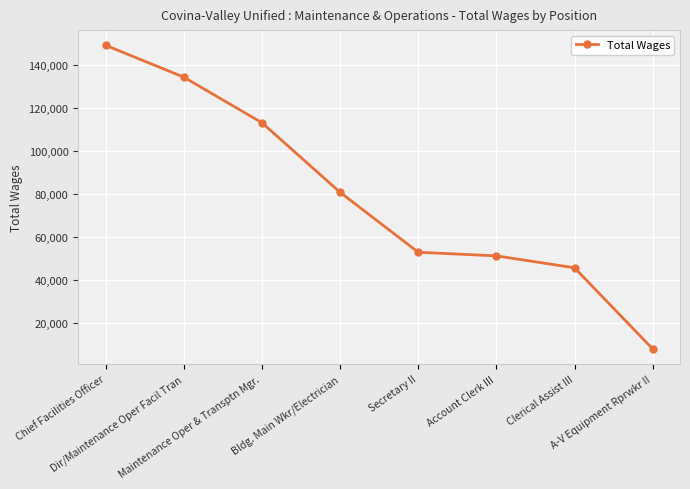

What is the minimum value shown in the chart?

7913